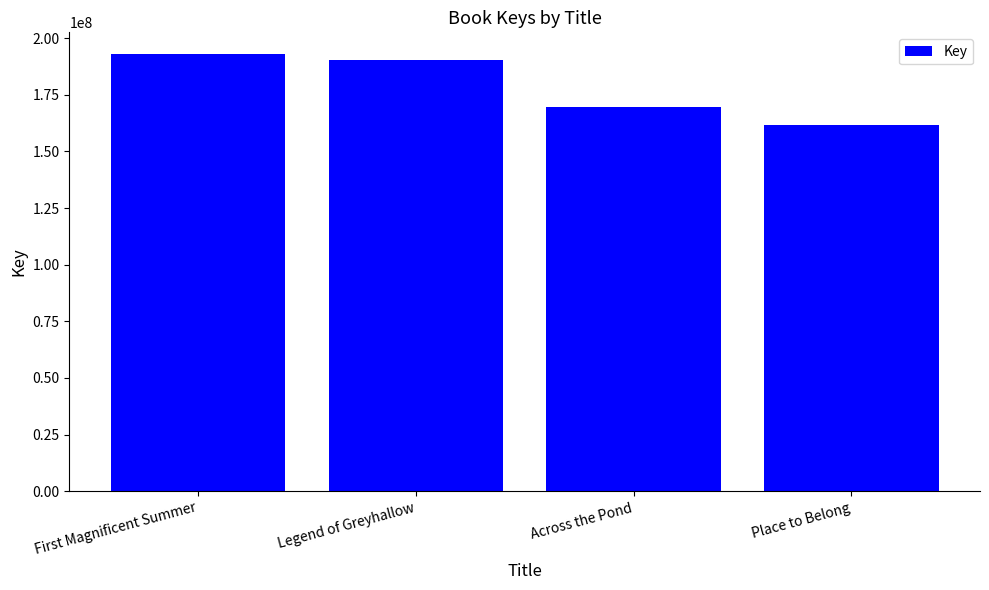

At which category does the chart reach its minimum across all series?

Place to Belong